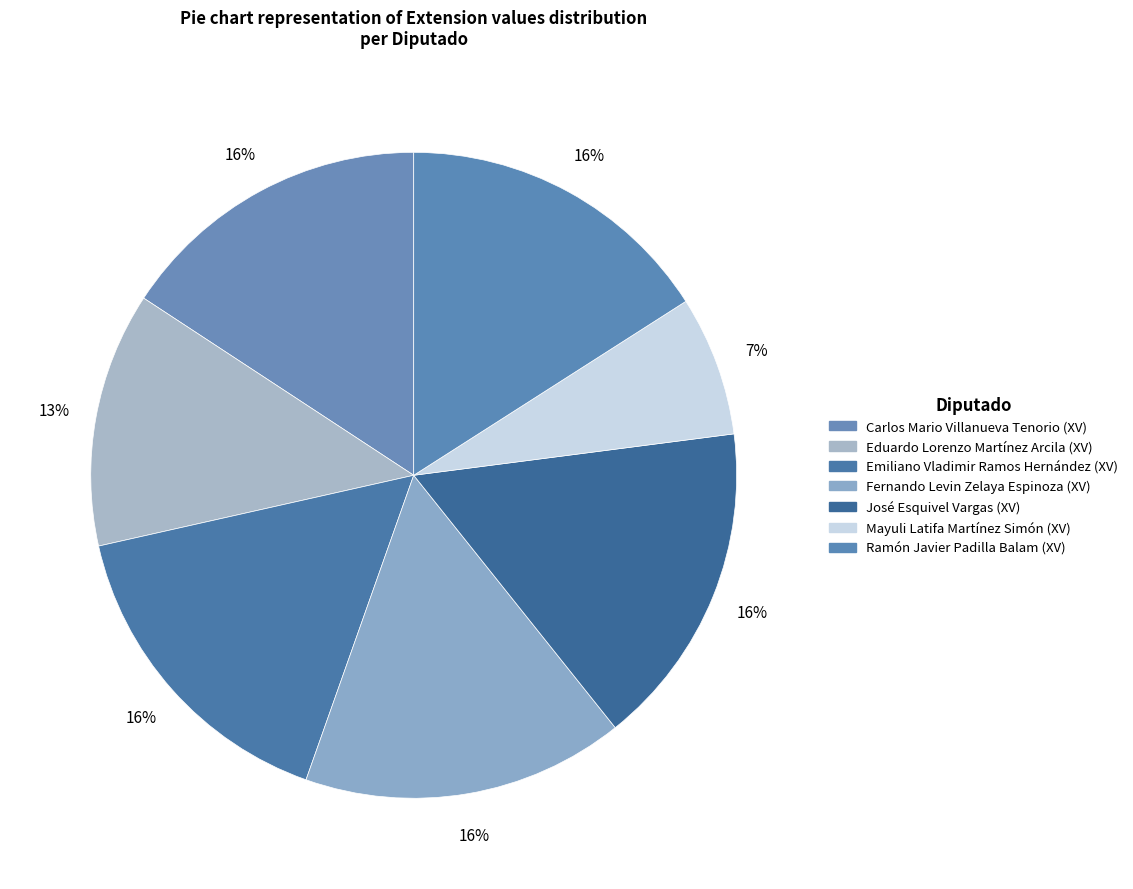

The Carlos Mario Villanueva Tenorio (XV) slice represents 16% of the pie. True or false?

True